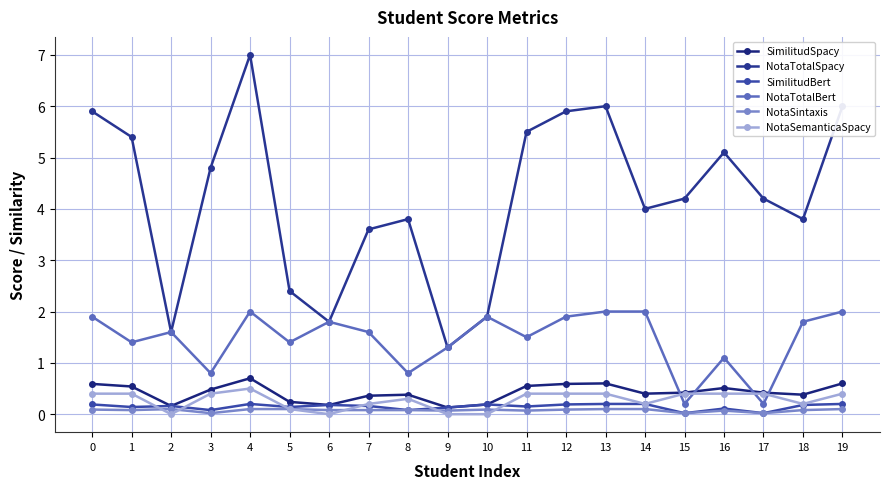

What is the value of the SimilitudBert point at the 9th from the left?

0.1